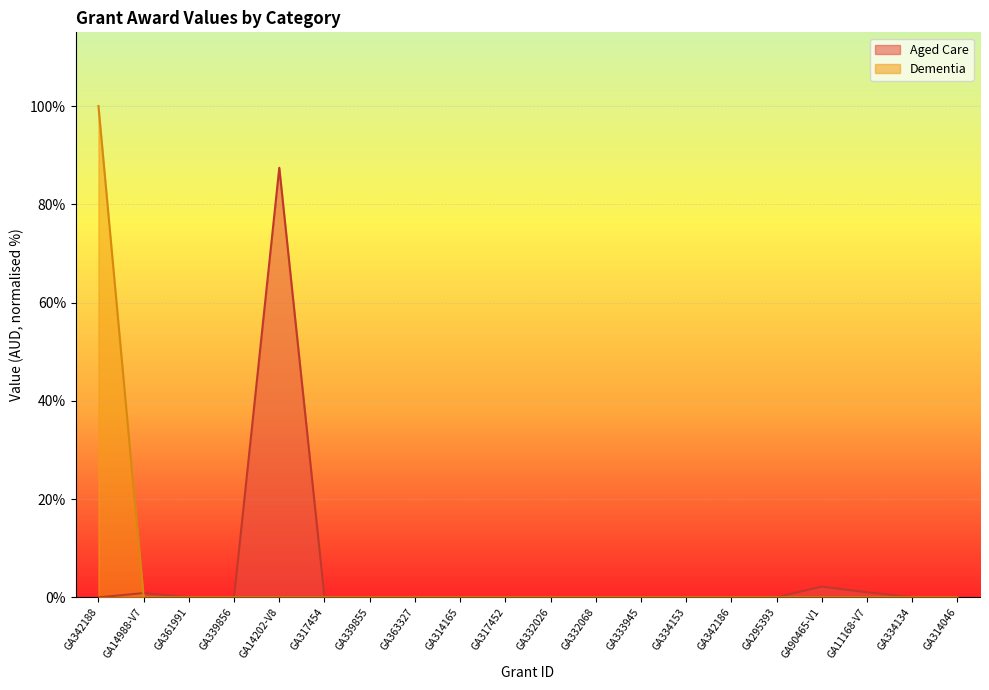

Which has a higher value, GA342186 or GA332026?

GA332026